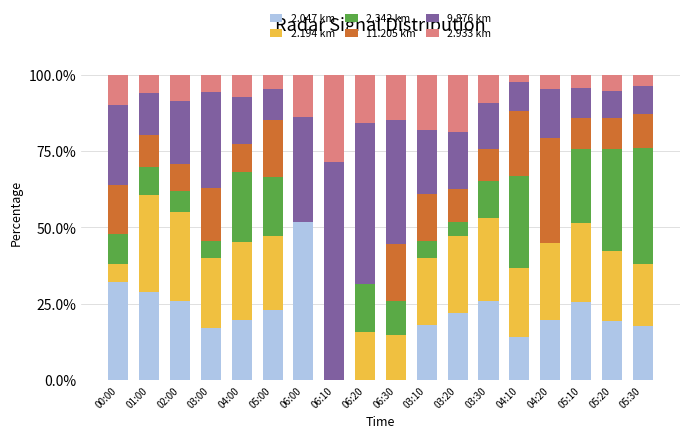

Which category has the highest value in the 2.047 km series?

06:00